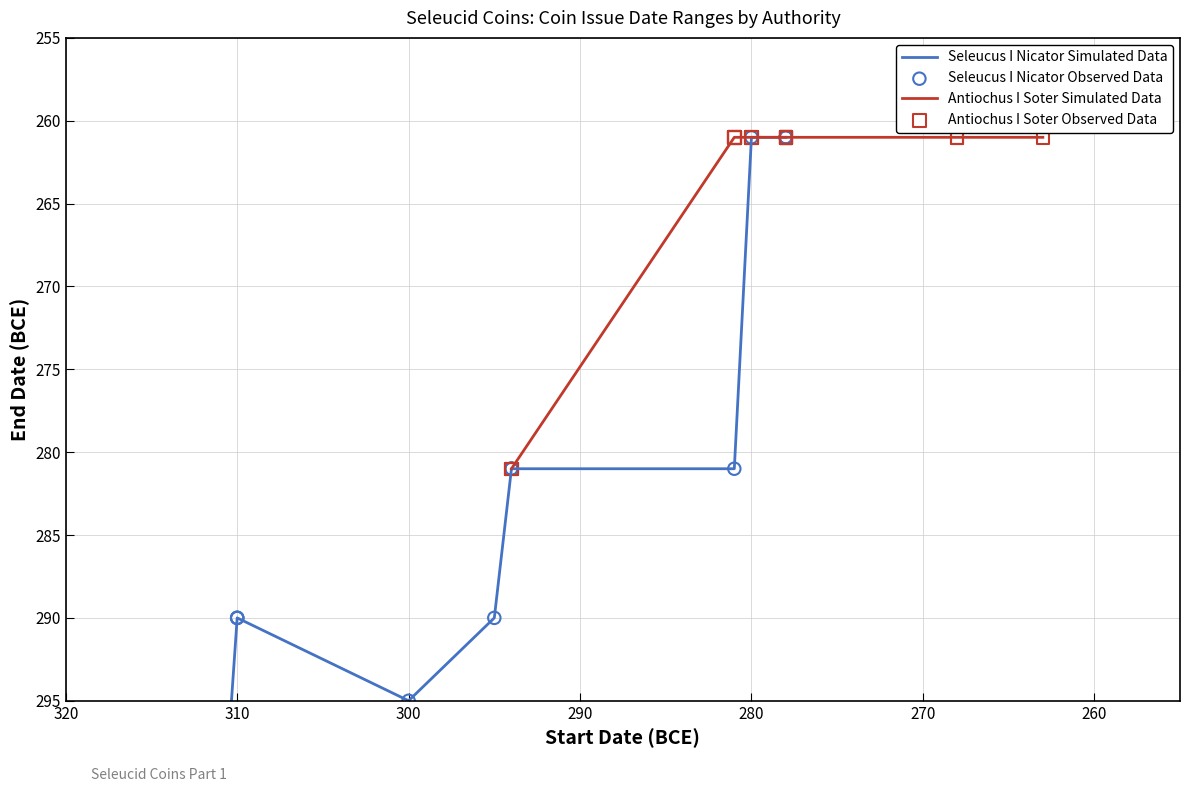

Which series contains the lowest Y value?

Seleucus I Nicator Simulated Data